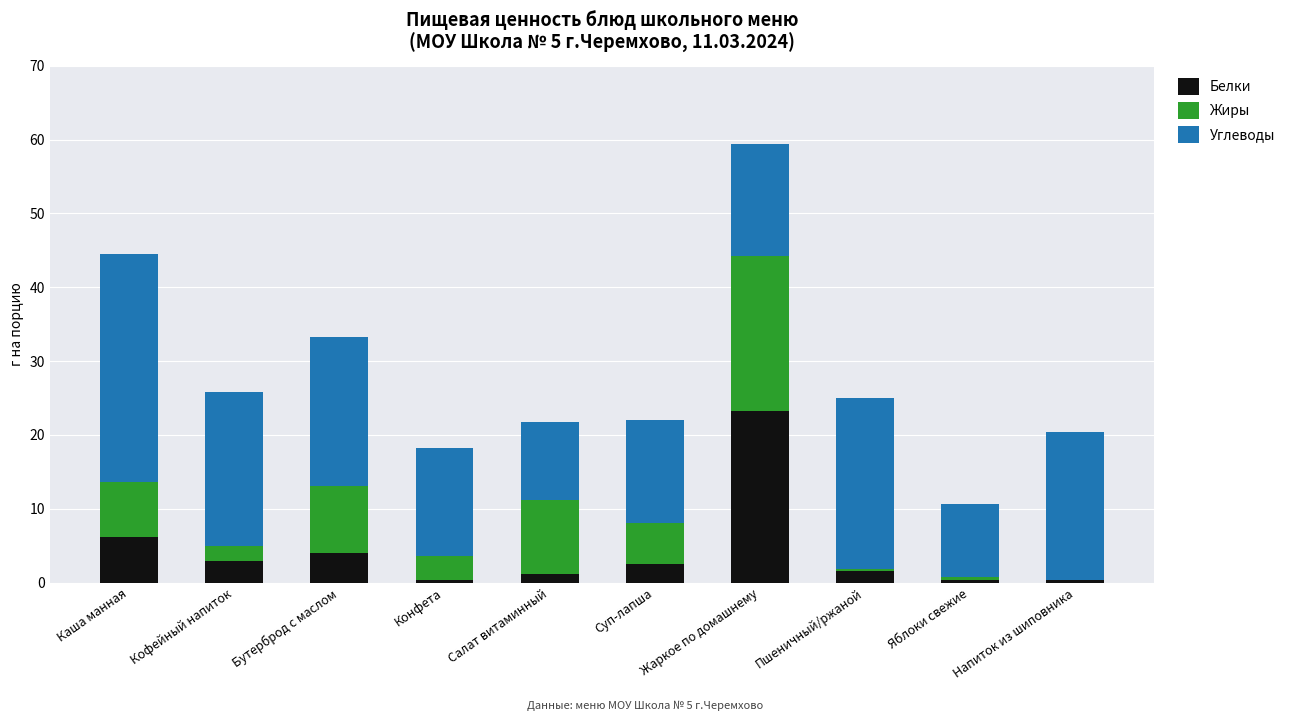

What is the approximate value of Белки at Яблоки свежие?

0.4